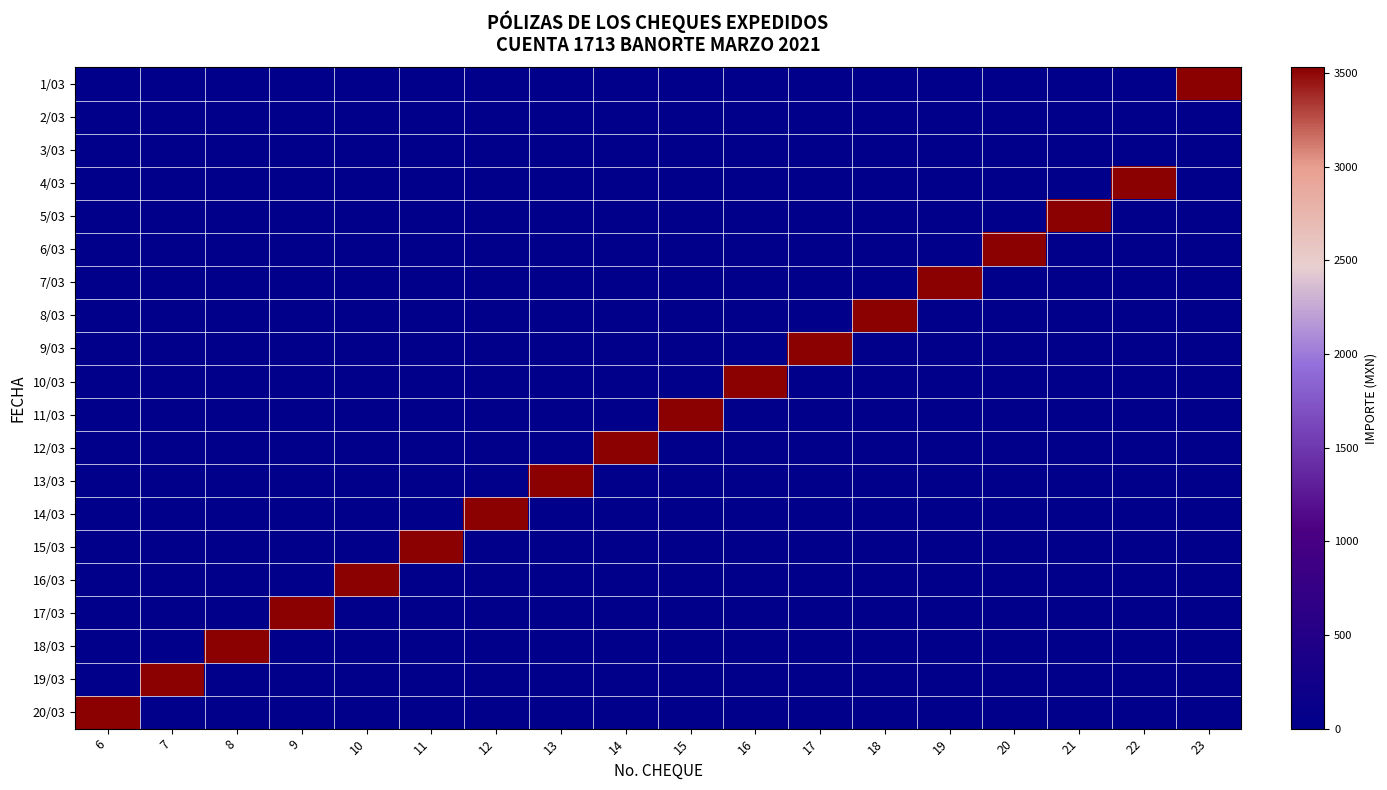

How many series are shown in this chart?

20